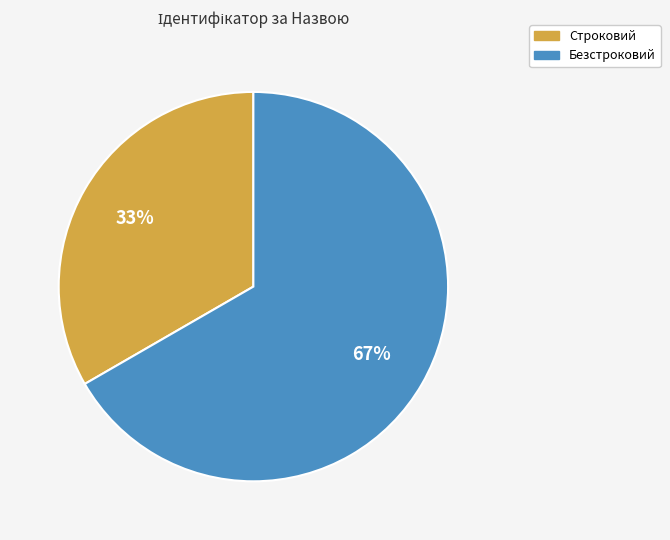

The Безстроковий slice represents 53% of the pie. True or false?

False